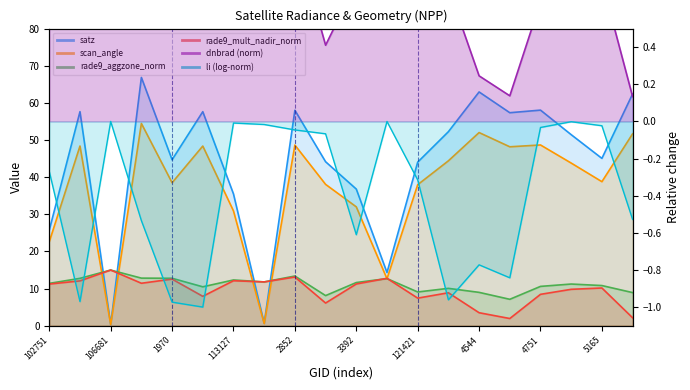

What is the value of the dnbrad point at the 5th from the left?

0.9